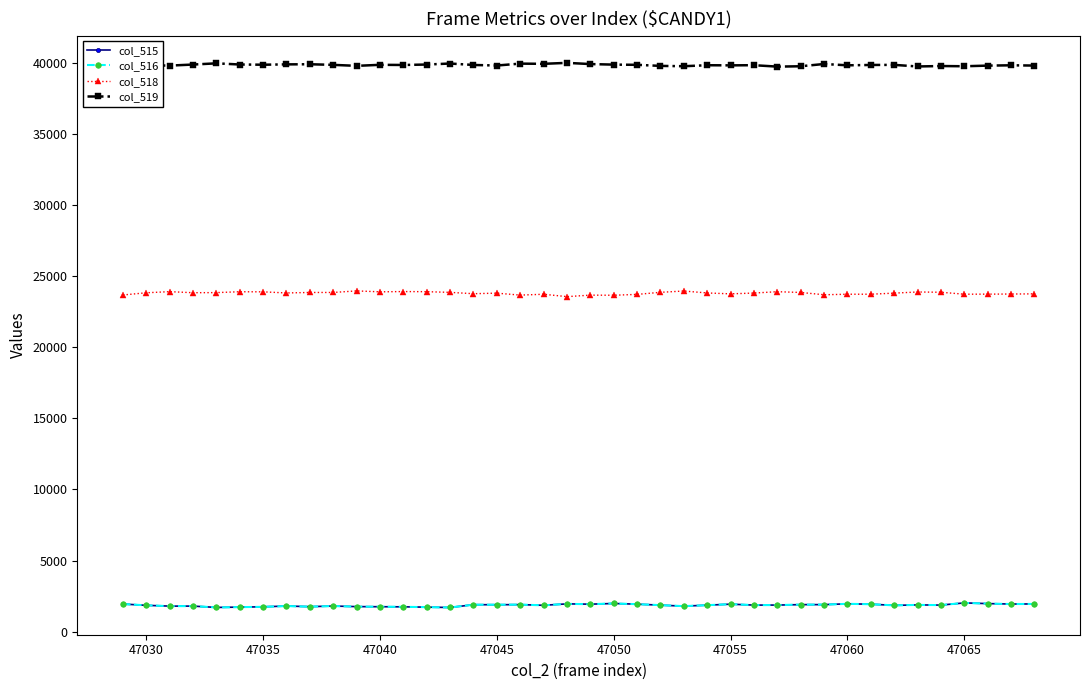

What is the value of the col_516 point at the 32nd from the left?

1956